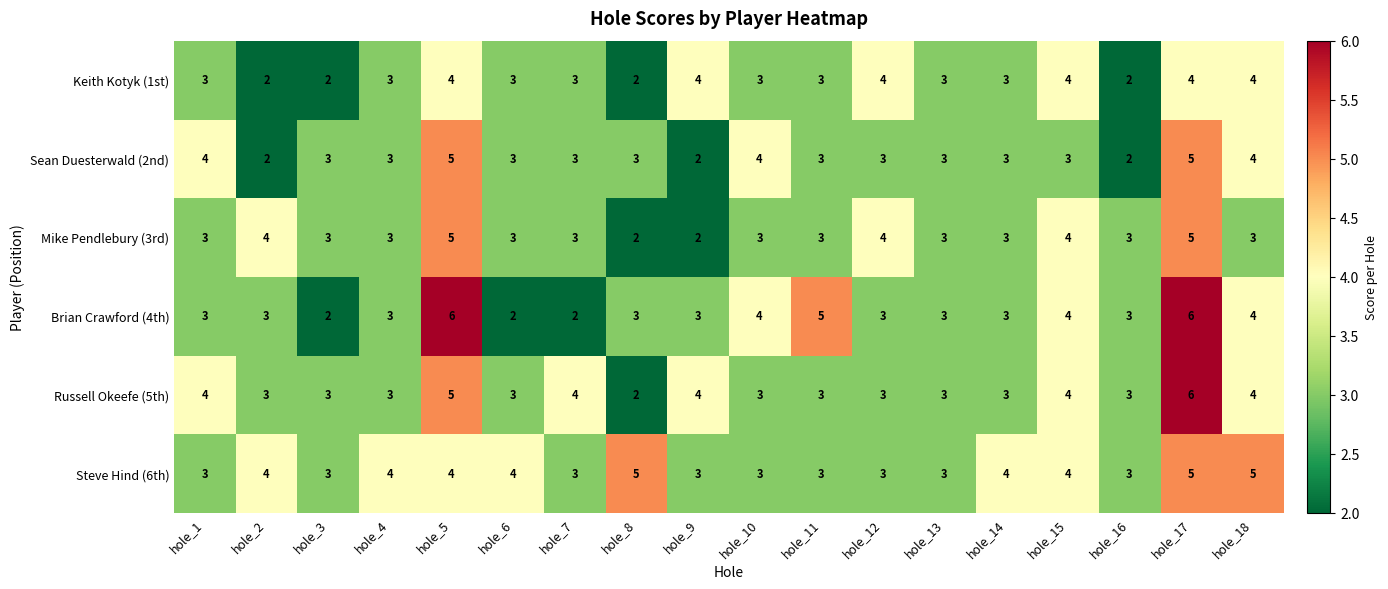

Which series has the largest total across all categories?

Steve Hind (6th)